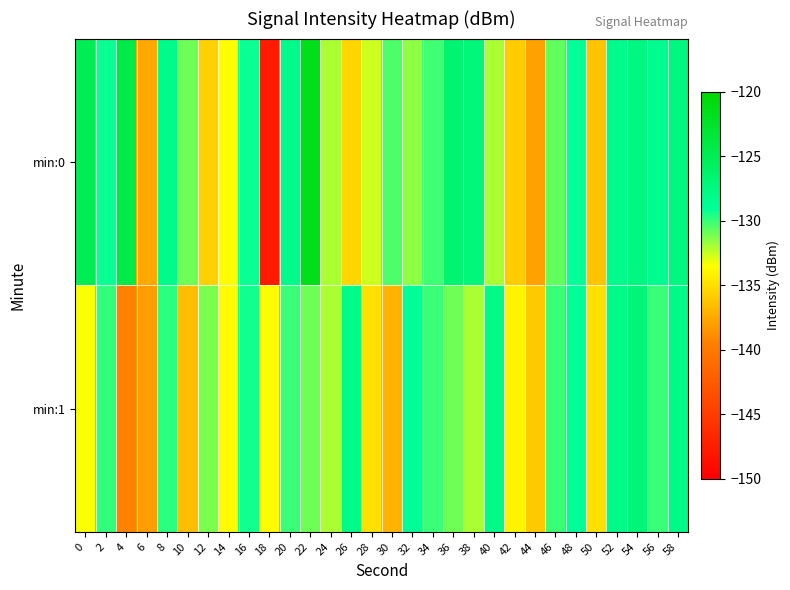

Reading left to right, extract all data points from this chart.

min:0: 0=-125.0	2=-129.2	4=-124.3	6=-137.5	8=-128.2	10=-131.0	12=-135.6	14=-133.6	16=-129.2	18=-147.7	20=-128.2	22=-121.6	24=-132.0	26=-135.5	28=-132.6	30=-130.3	32=-131.6	34=-130.2	36=-126.7	38=-127.1	40=-132.0	42=-135.9	44=-137.9	46=-130.7	48=-129.1	50=-136.3	52=-128.3	54=-127.5	56=-128.5	58=-127.6
min:1: 0=-133.4	2=-129.9	4=-139.3	6=-138.1	8=-129.8	10=-136.6	12=-131.2	14=-133.7	16=-129.4	18=-133.6	20=-130.0	22=-131.0	24=-132.0	26=-128.0	28=-135.0	30=-137.0	32=-129.0	34=-130.0	36=-131.0	38=-132.0	40=-128.0	42=-134.0	44=-136.0	46=-130.0	48=-129.0	50=-135.0	52=-128.0	54=-127.0	56=-130.0	58=-128.0